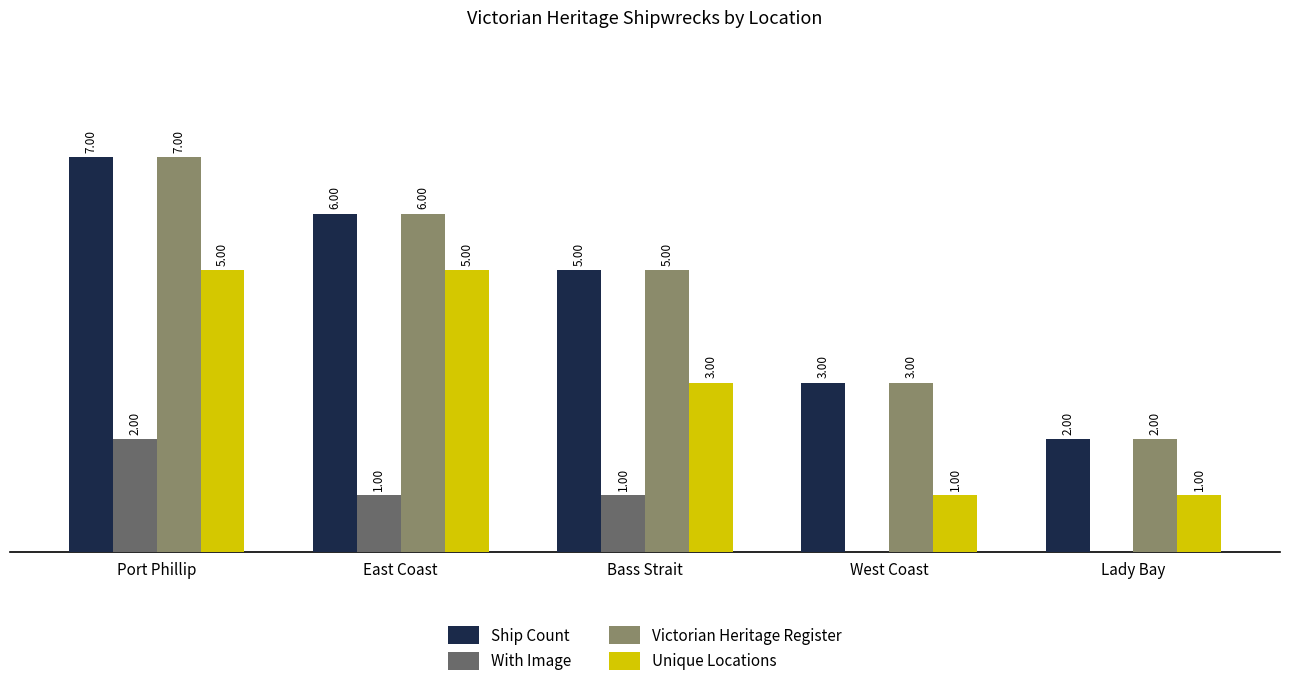

At which label does Victorian Heritage Register first exceed 5?

Port Phillip